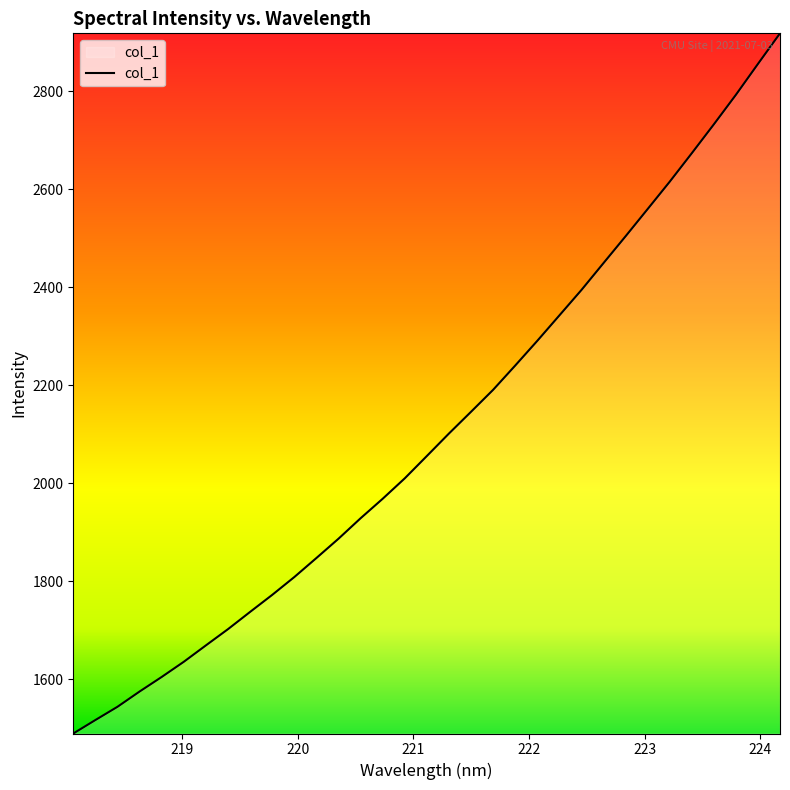

What is the smallest value displayed?

1489.2